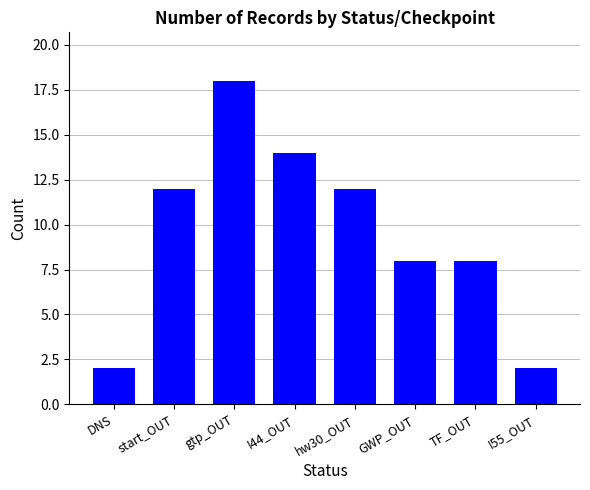

Count the number of data series in this chart.

1